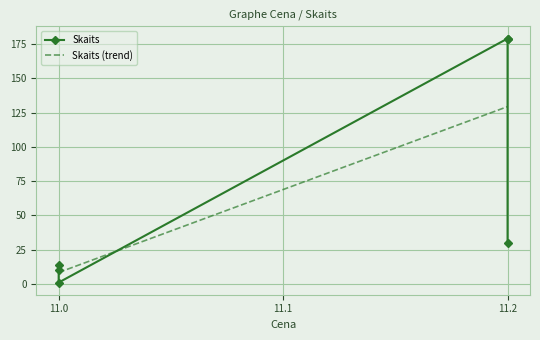

Reading left to right, transcribe all the data shown in this chart.

14	10	1	179	179	30